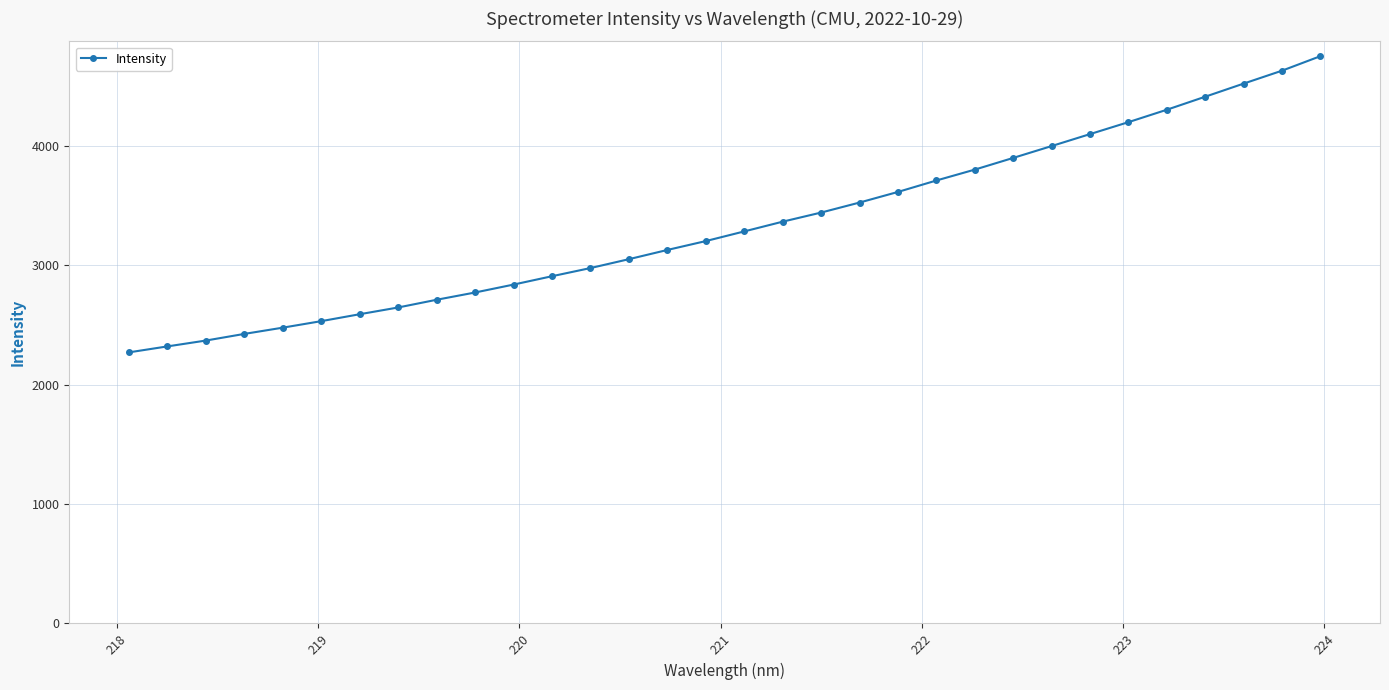

True or false: there are more than 1 points higher than both neighbors.

False